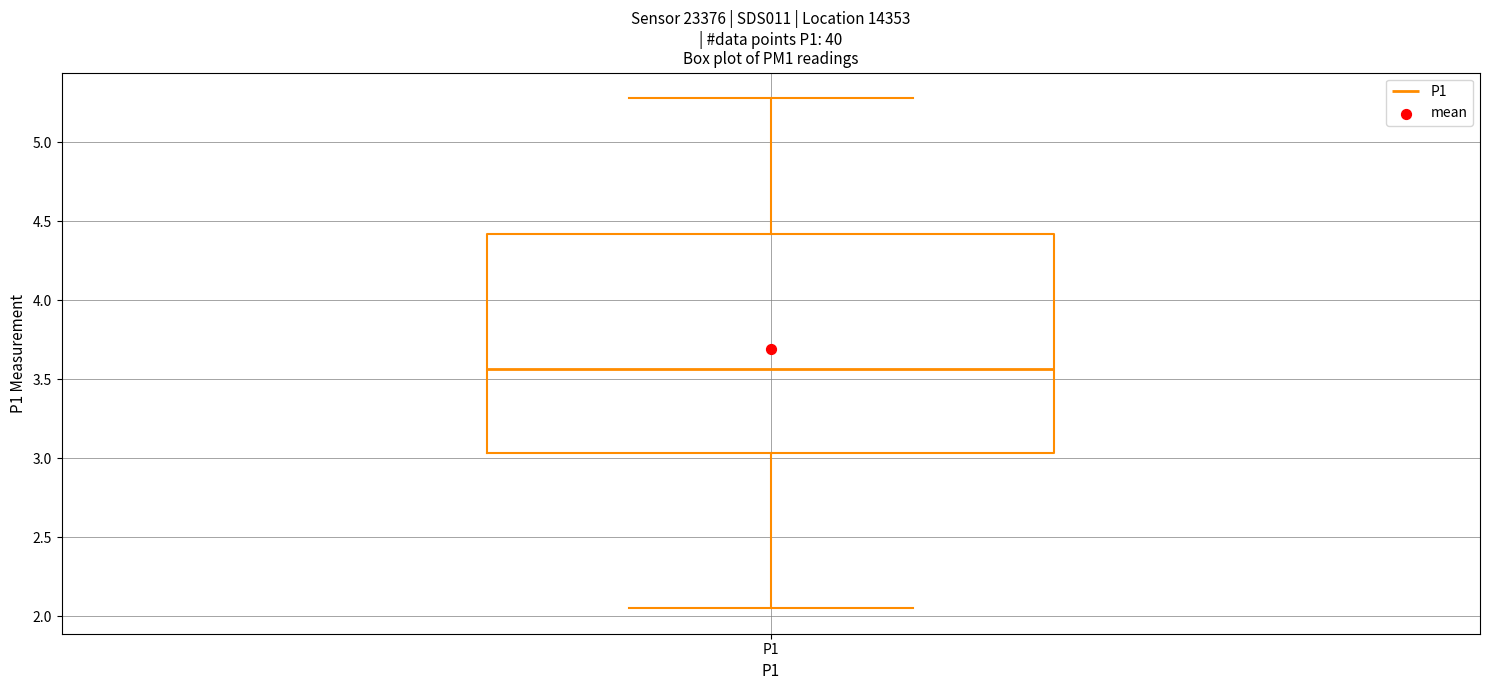

Read this box plot against the y-axis: the position of the median line, the range covered by the box, and the ends of both whiskers. The values are not printed on the chart, so give them approximately, as read against the axis.

median 3.55, box 3.05 to 4.40, whiskers 2.05 to 5.30